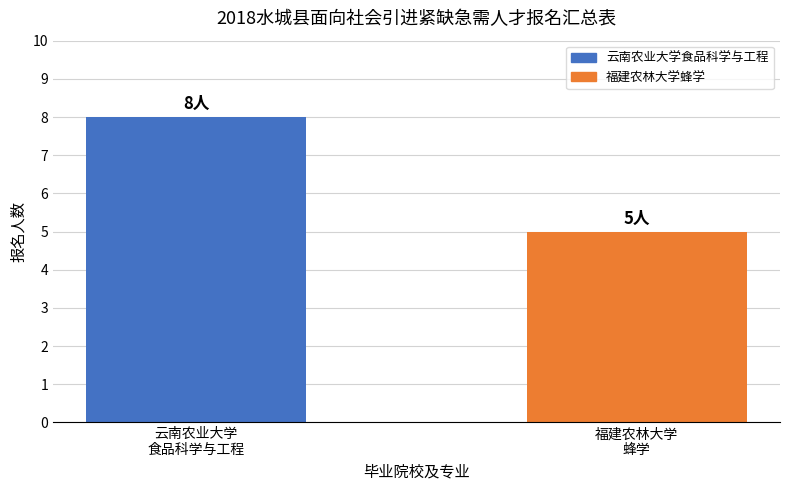

List the labels in order of value, smallest first.

福建农林大学
蜂学, 云南农业大学
食品科学与工程